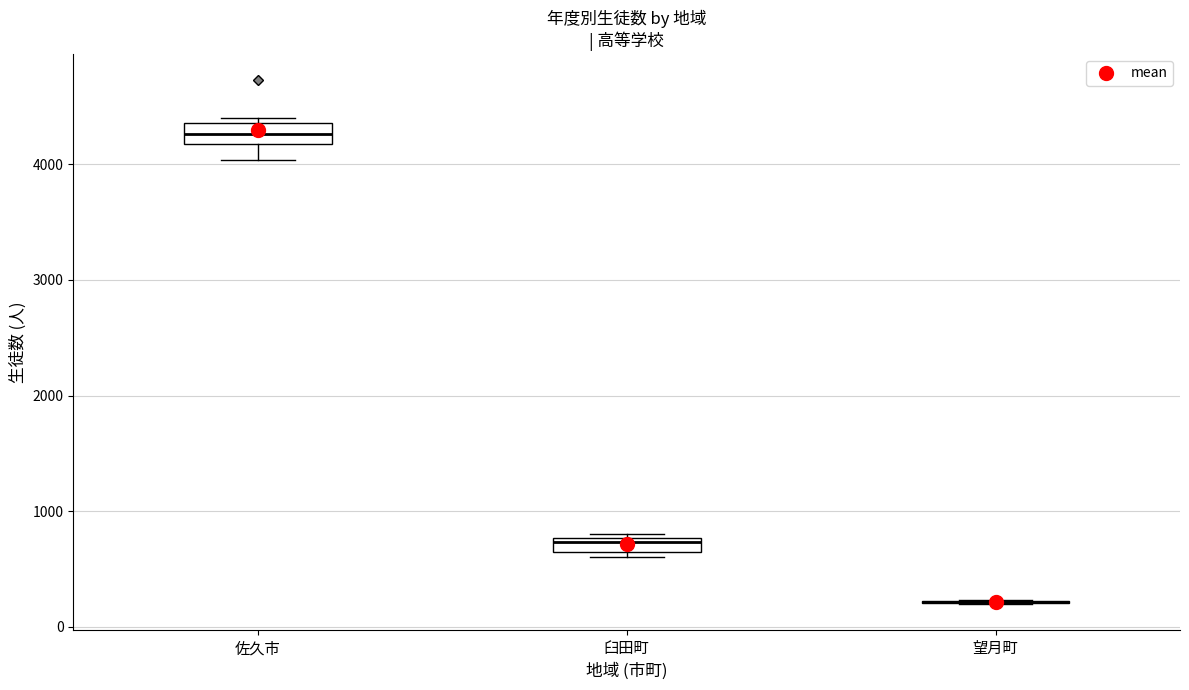

Where is the upper edge of the box for 臼田町 on the y-axis? The values are not printed on the chart, so give them approximately, as read against the axis.

800